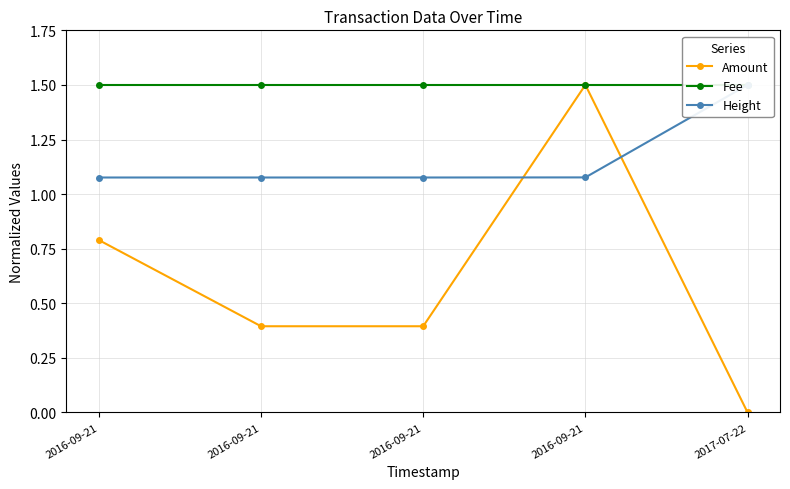

What is the label of the 2nd point from the right?

2016-09-21